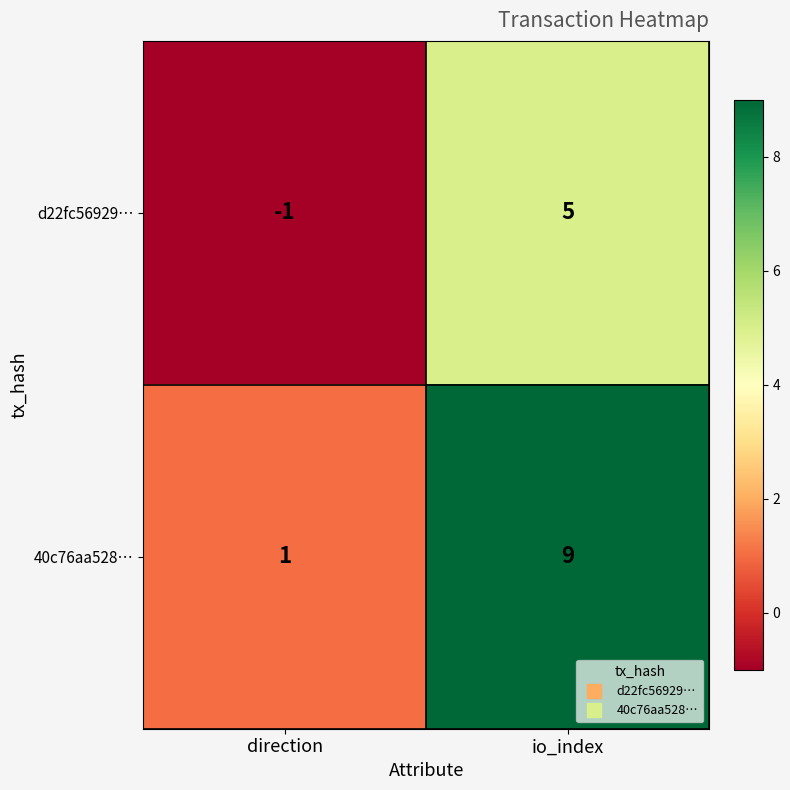

How many data points does each series have?

2